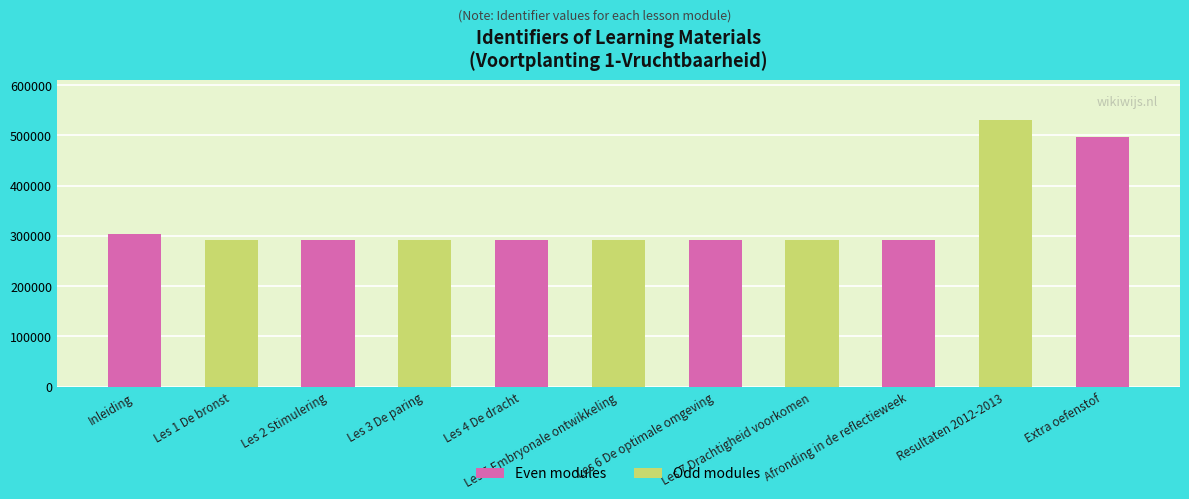

What is the label of the 10th bar from the right?

Les 1 De bronst